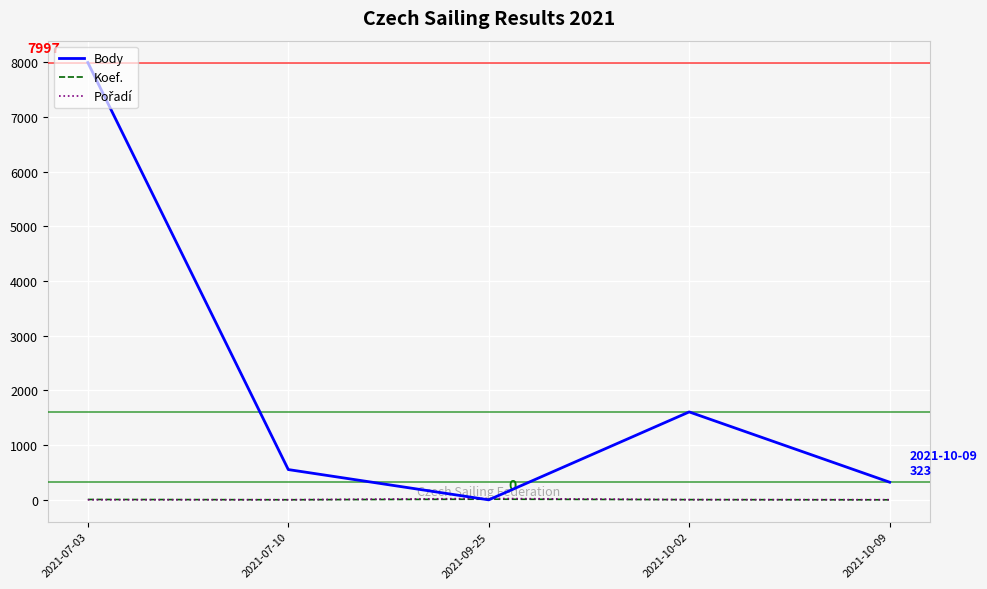

What is the sum of all Body values?

10482